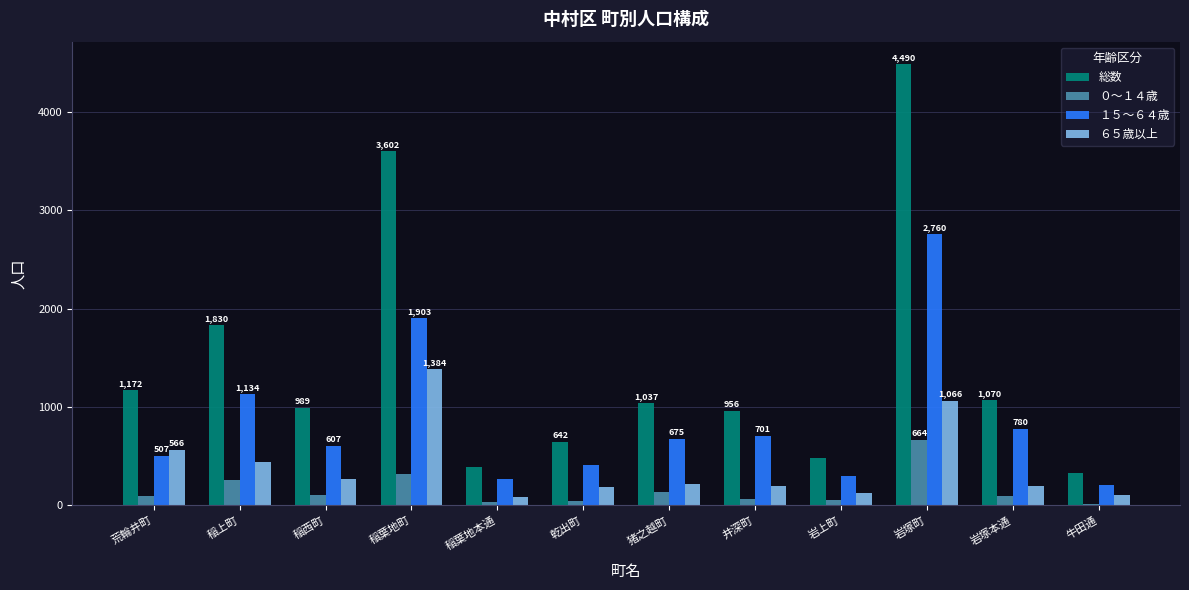

What is the smallest value displayed?

18